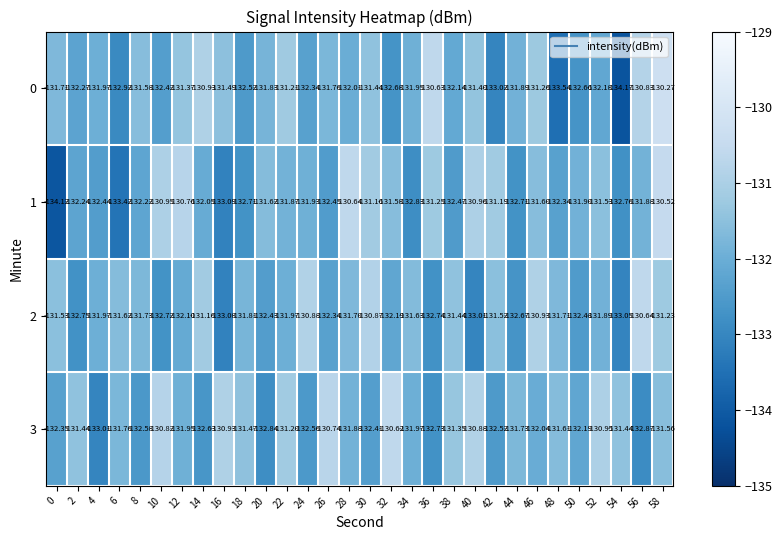

Which series has the largest total across all categories?

3